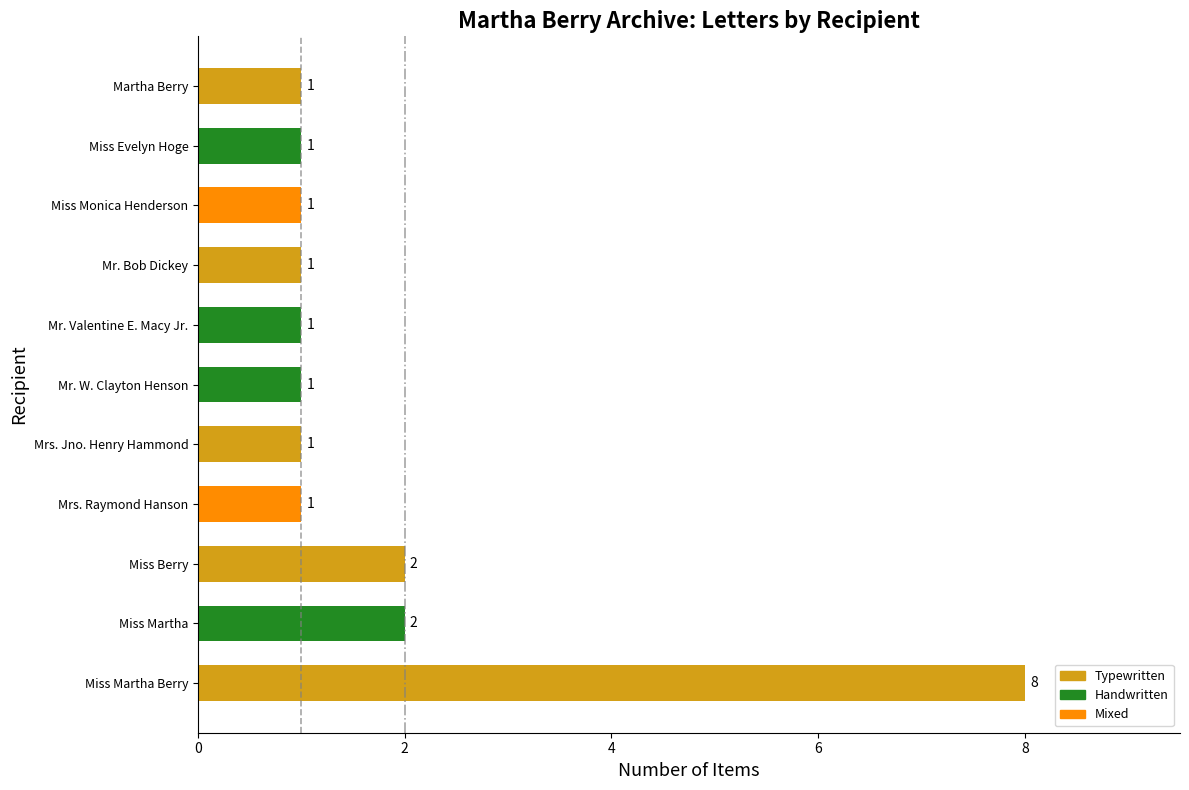

How many distinct data groups are displayed?

1